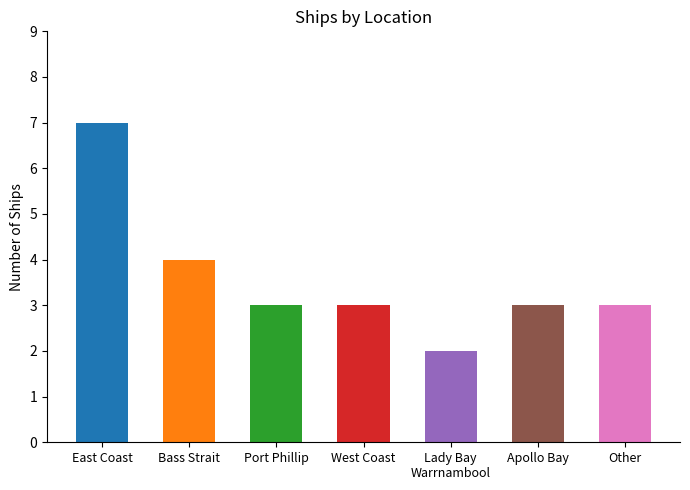

The value at Other is 3. True or false?

True